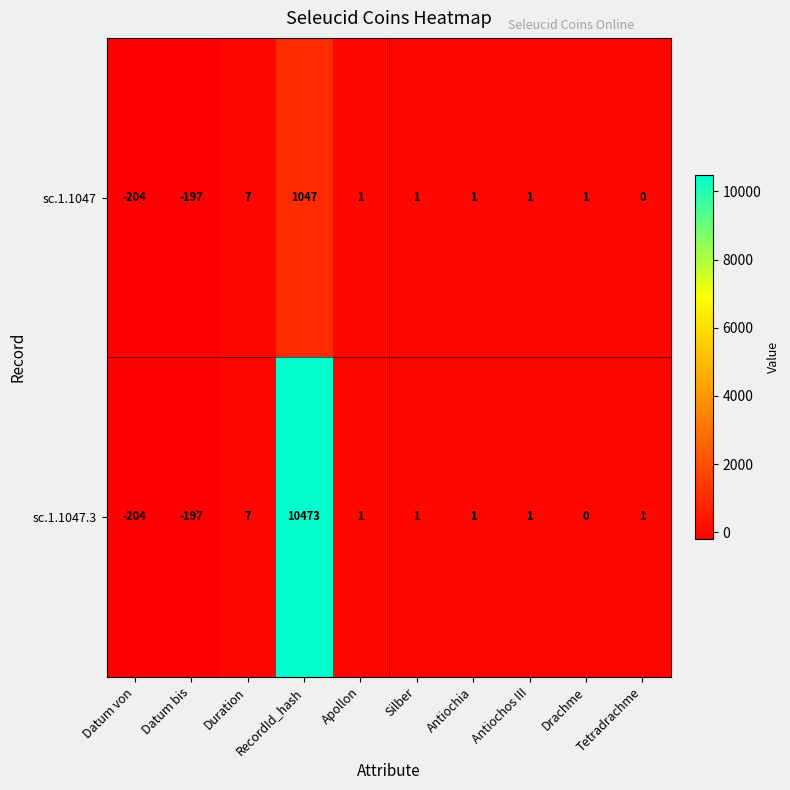

How many data points in sc.1.1047 are less than 1?

3